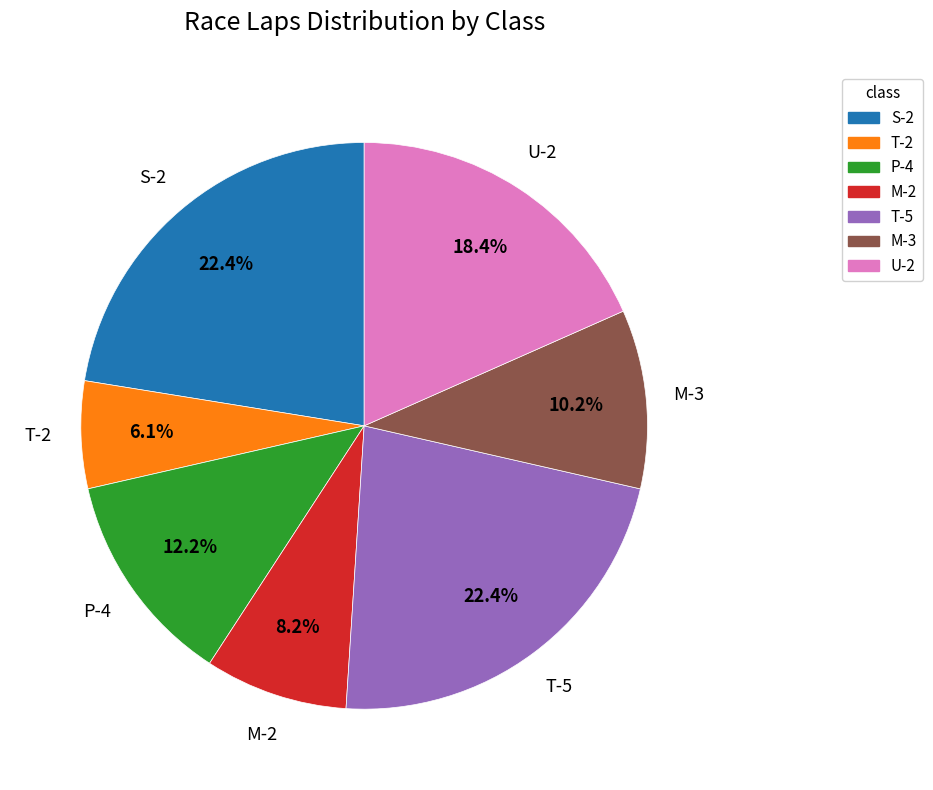

Does any single category account for the majority?

No